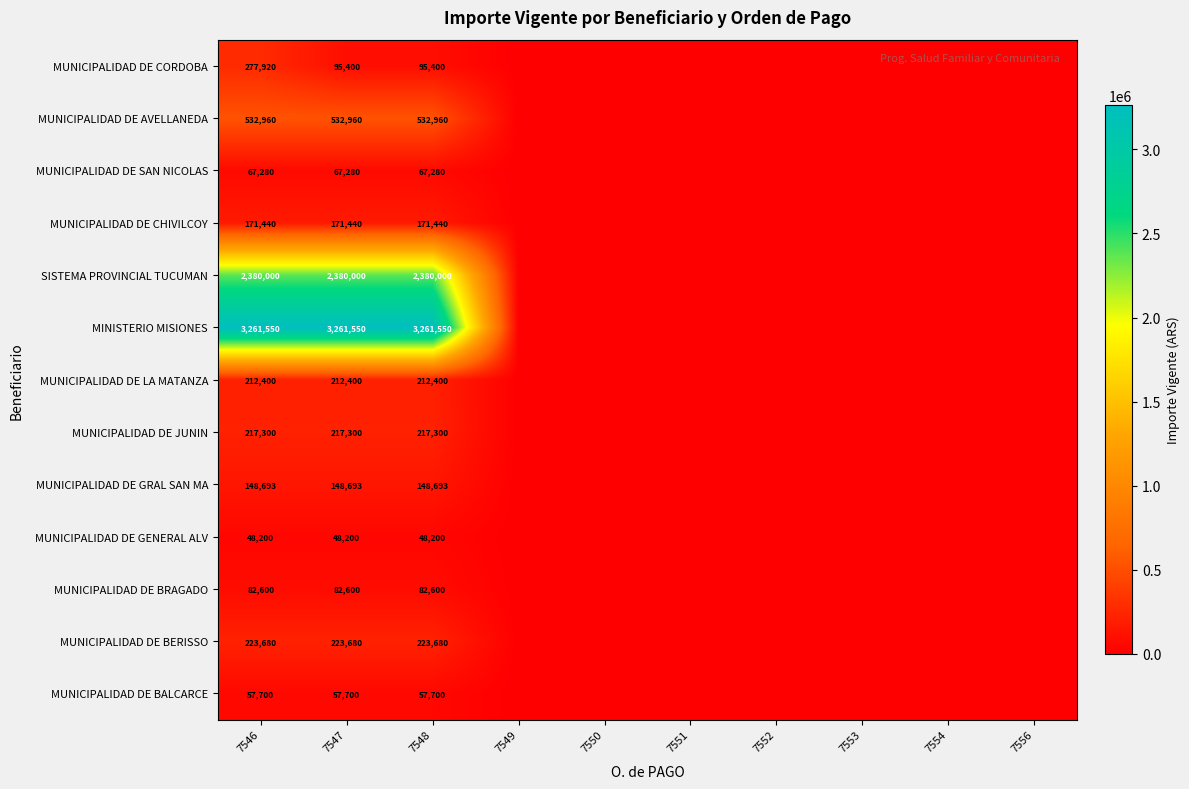

The value of MUNICIPALIDAD DE BERISSO at 7546 is 377636. True or false?

False